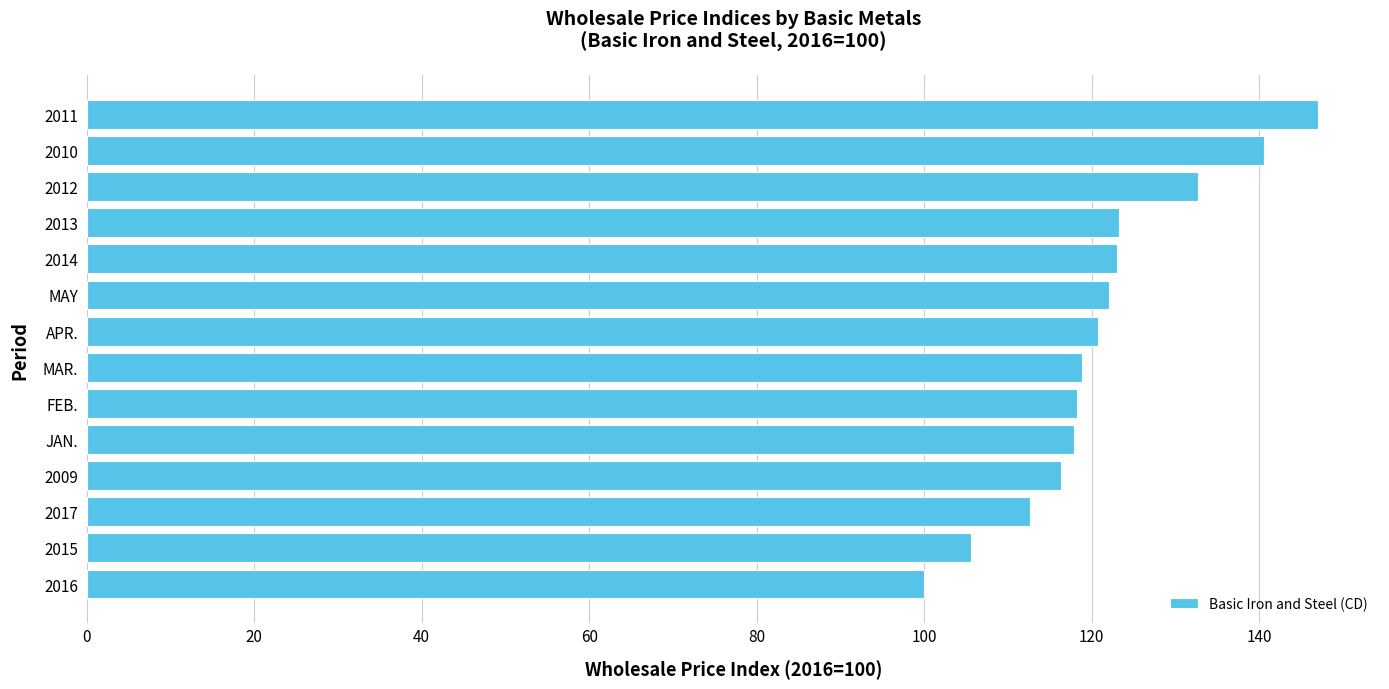

What is the approximate value at 2010?

140.6